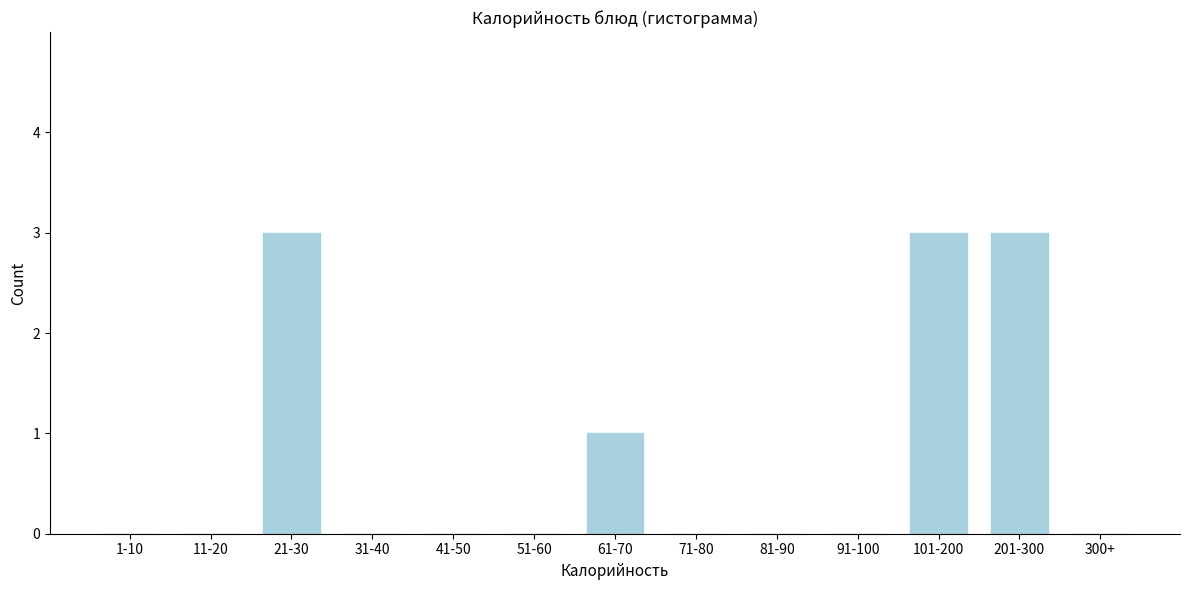

Reading right to left, what are all the values shown in this chart?

300+=0	201-300=3	101-200=3	91-100=0	81-90=0	71-80=0	61-70=1	51-60=0	41-50=0	31-40=0	21-30=3	11-20=0	1-10=0